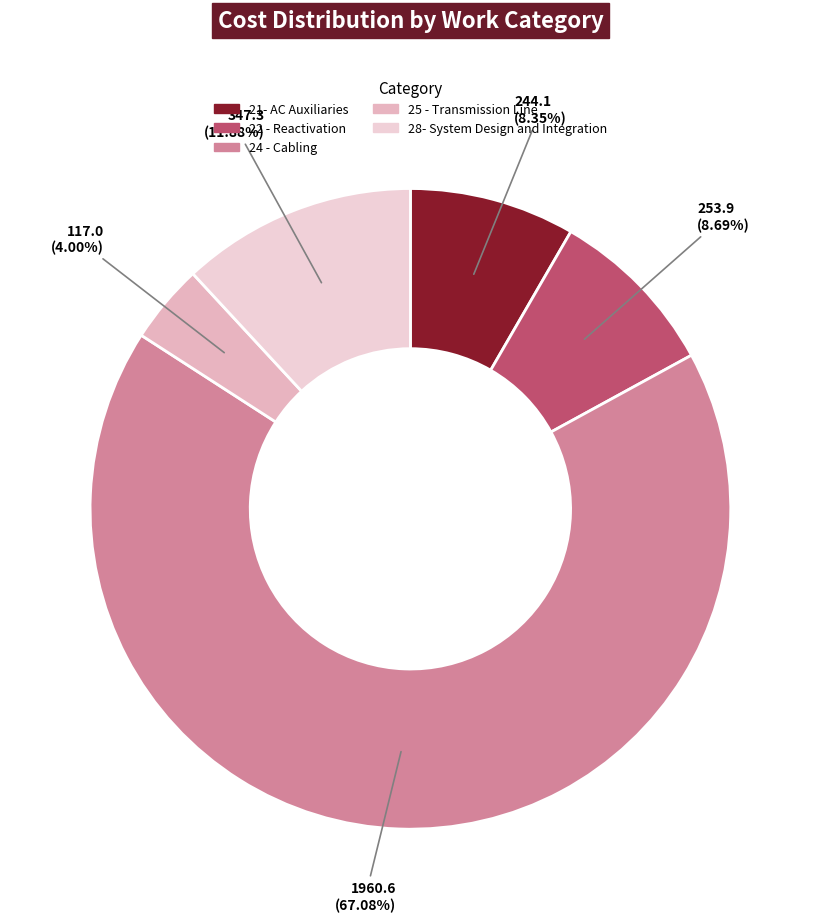

How many segments does this pie chart have?

5